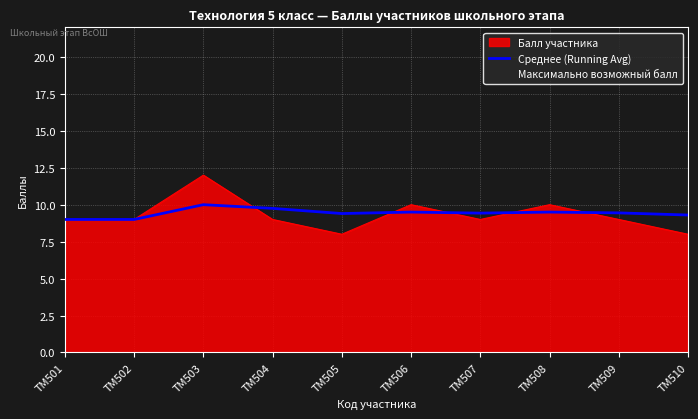

Reading left to right, transcribe all the data shown in this chart.

9.0	9.0	10.0	9.8	9.4	9.5	9.4	9.5	9.4	9.3